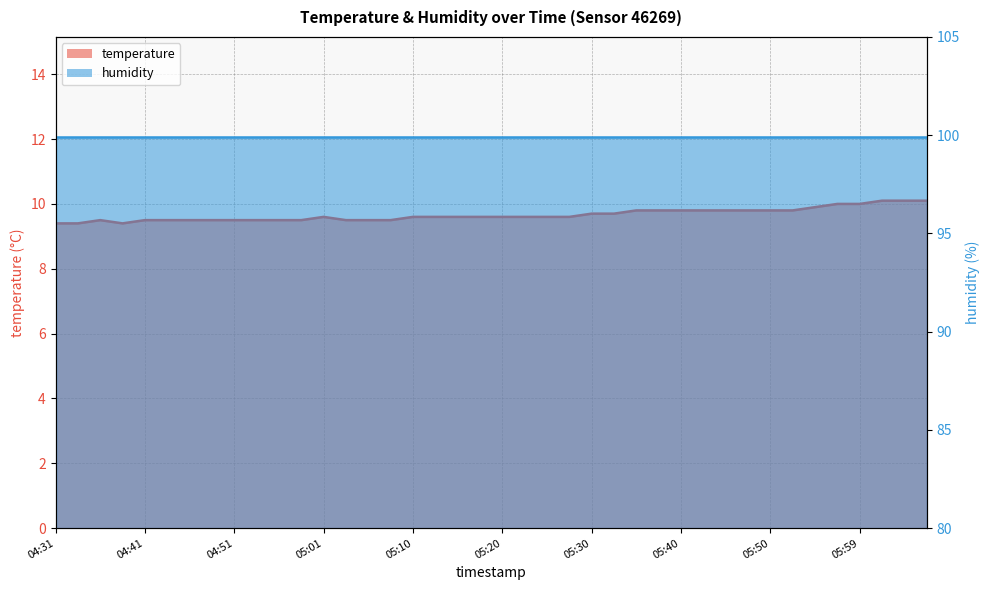

At which category does the chart reach its minimum across all series?

04:31